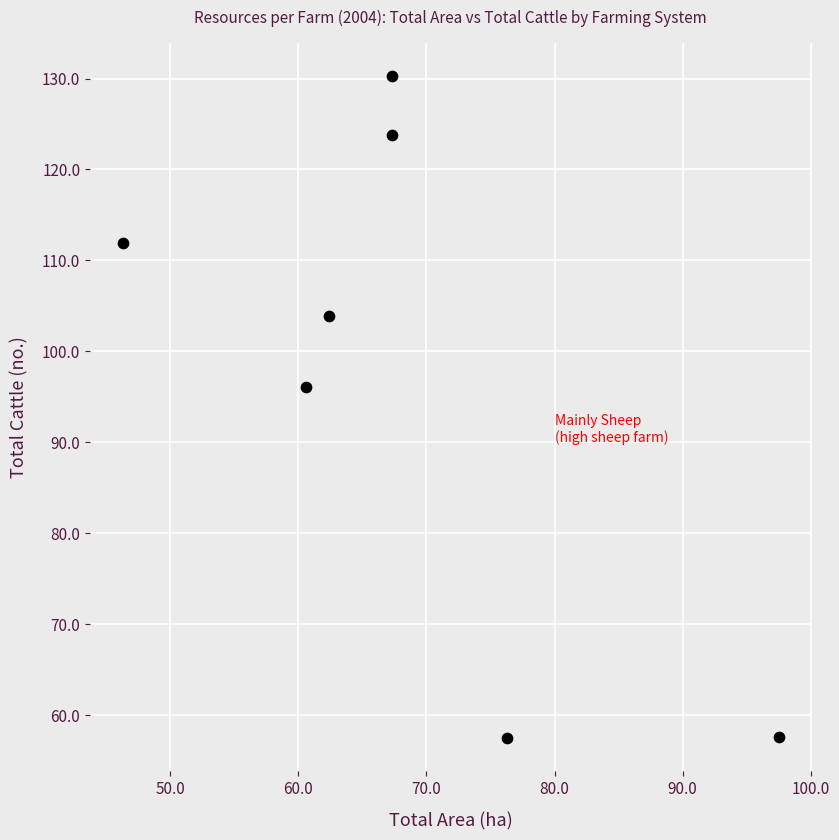

What is the range of Y values (max minus min)?

72.8